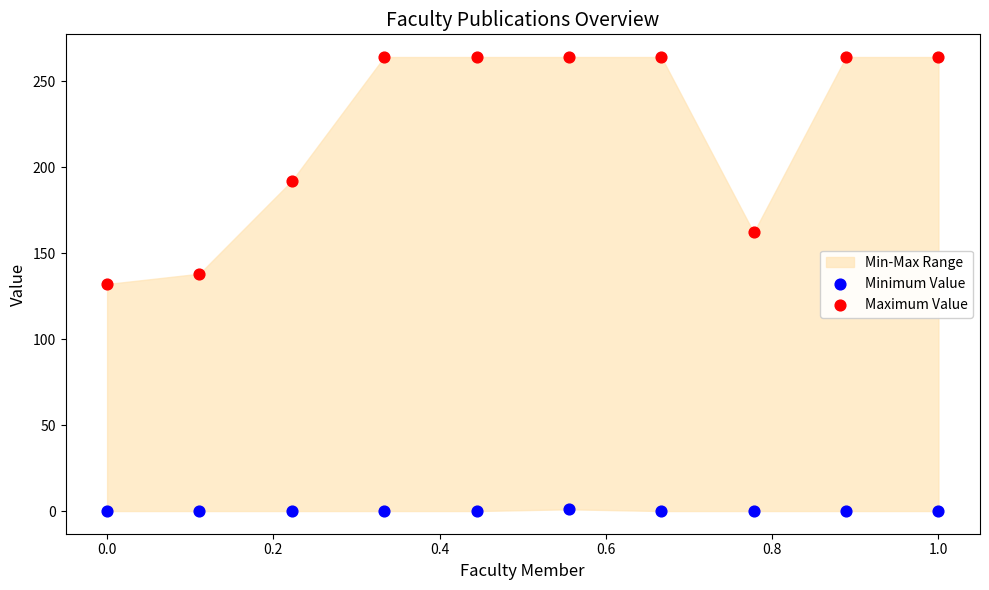

Which series reaches the maximum Y coordinate?

Maximum Value